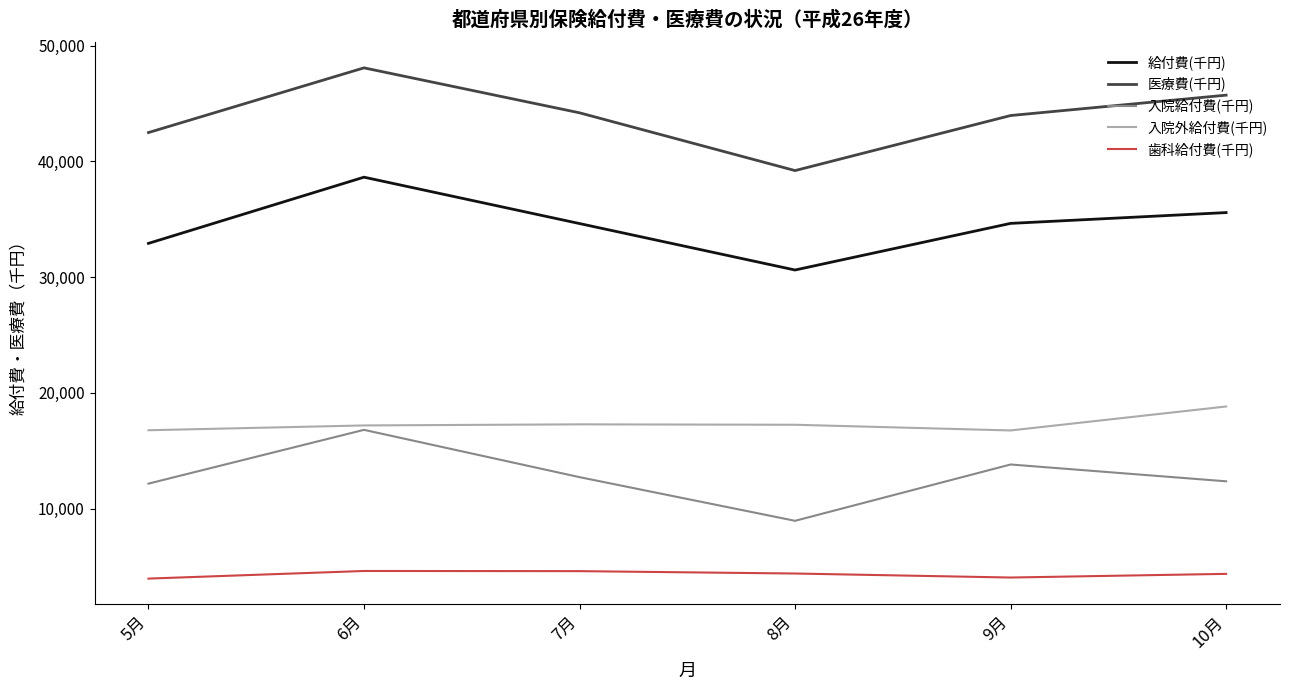

What is the sum of the 給付費(千円) values at 7月 and 10月?

70209.8